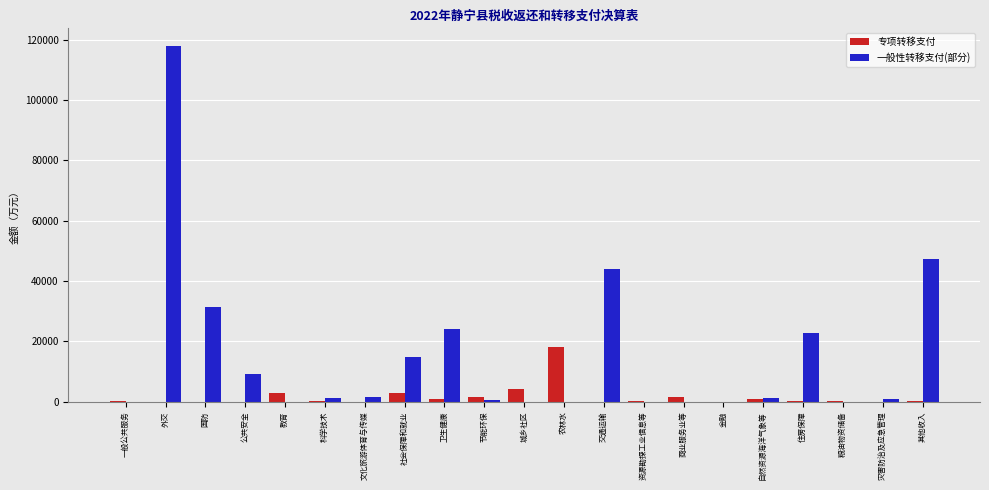

Which series has the largest range (max minus min)?

一般性转移支付(部分)